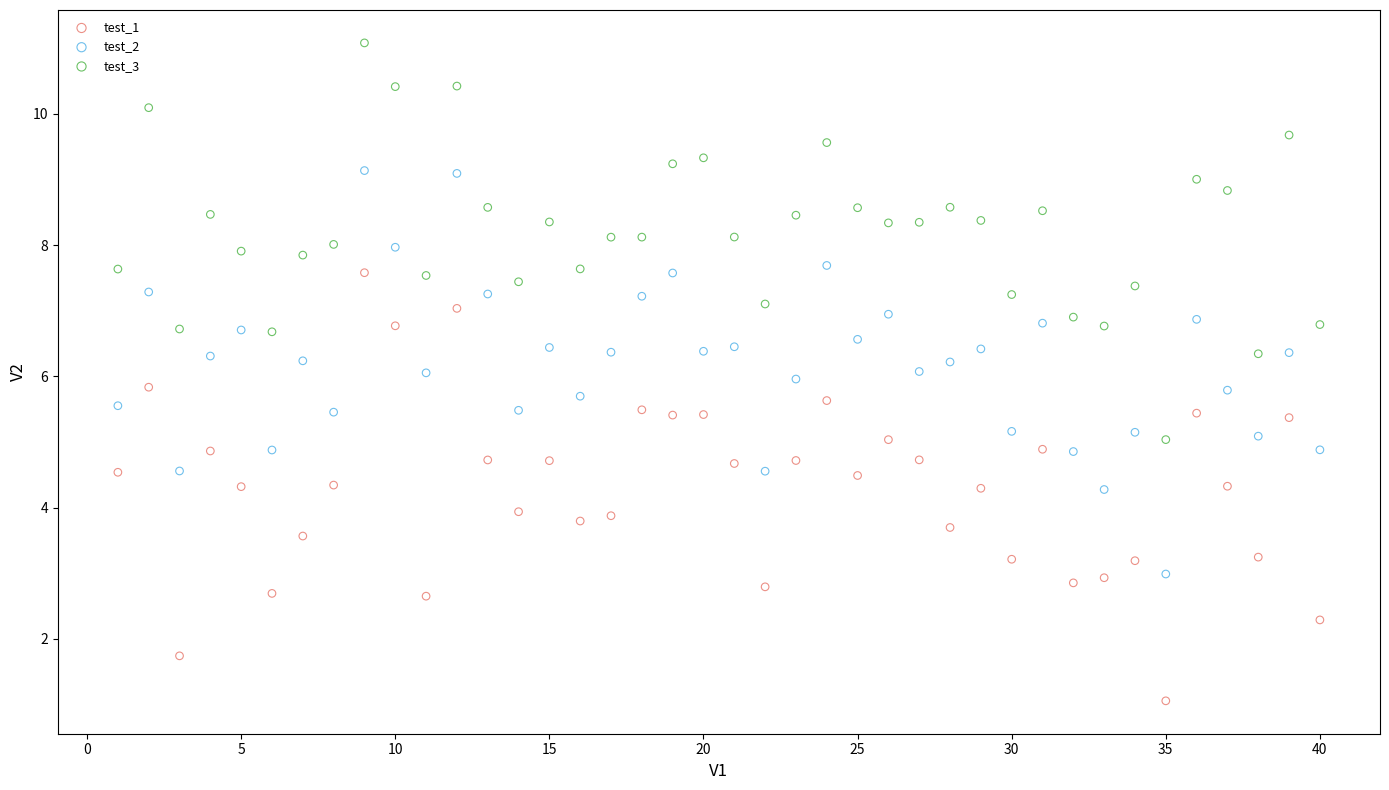

Across all data points, what is the range of Y values (max minus min)?

10.0